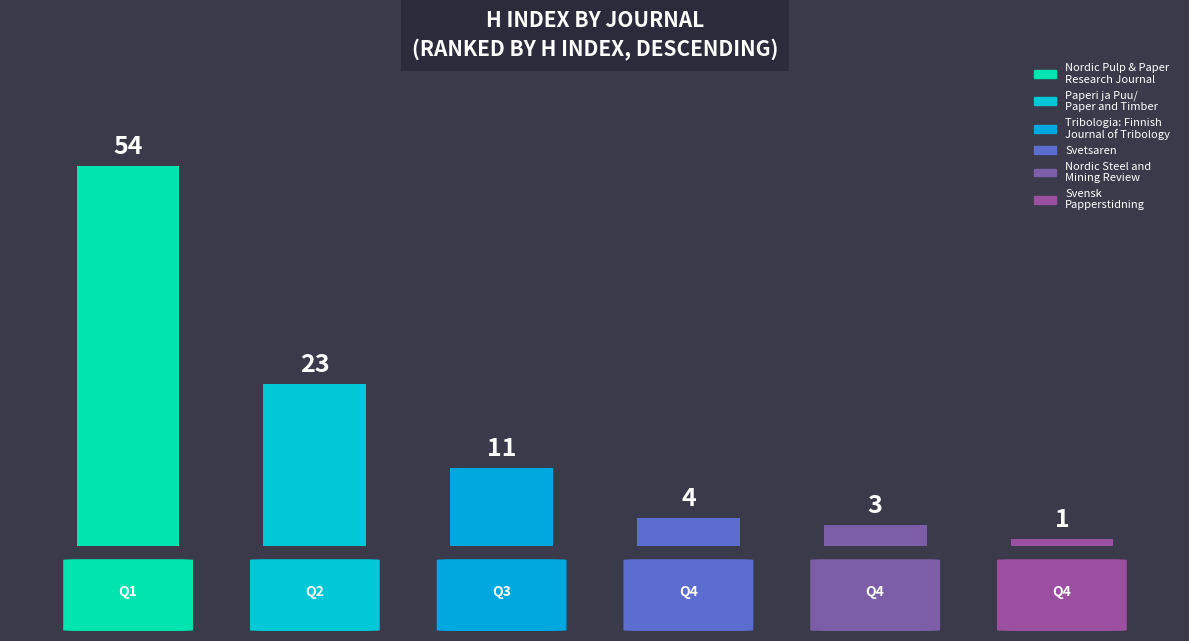

What is the label of the 6th bar from the left?

Svensk
Papperstidning